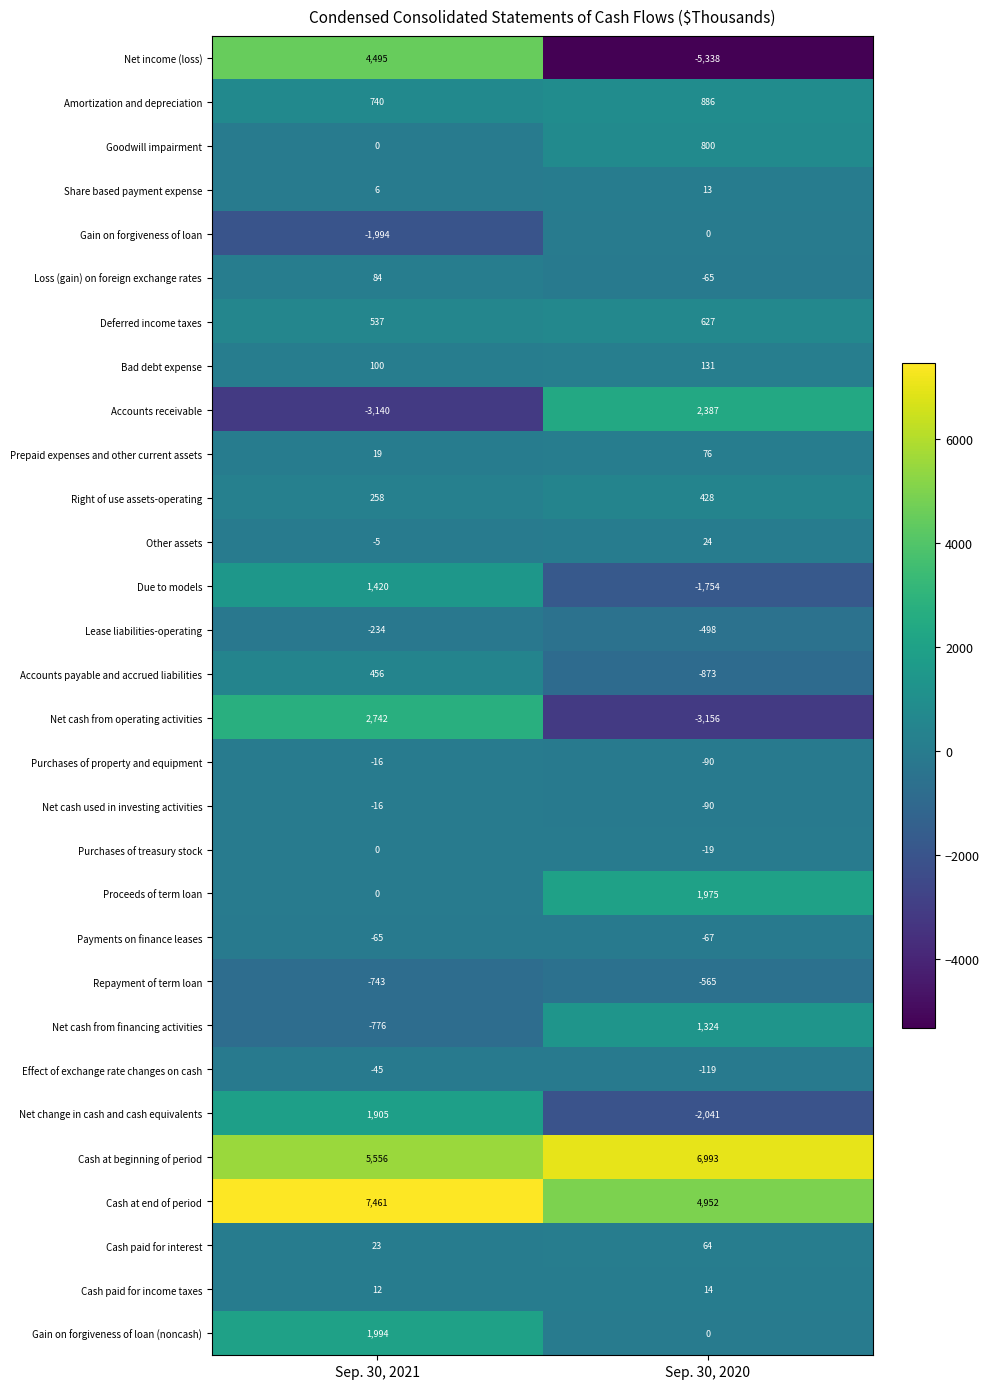

Which category has the lowest value across all series?

Sep. 30, 2020